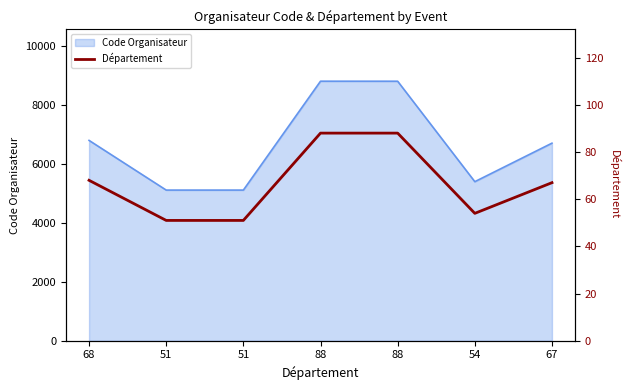

Which label corresponds to the smallest value in the chart?

51